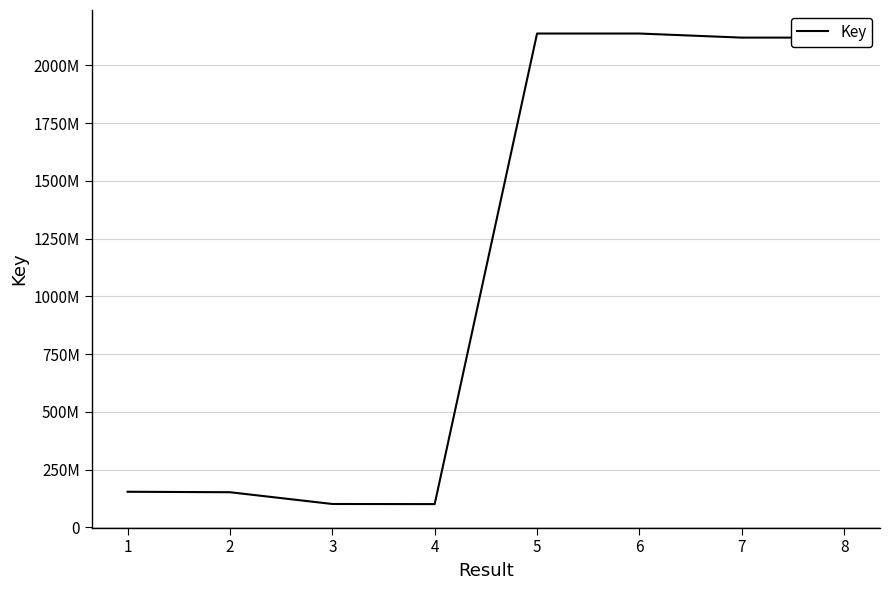

Is this an area chart (filled region under the line)?

No